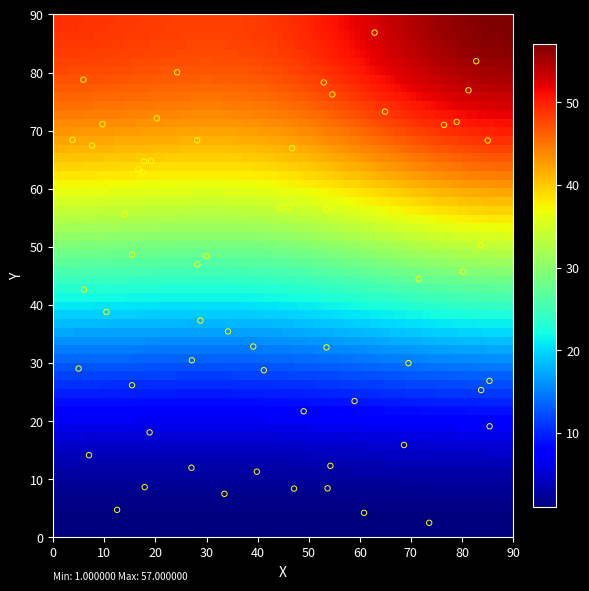

What is the range of Y values (max minus min)?

84.4